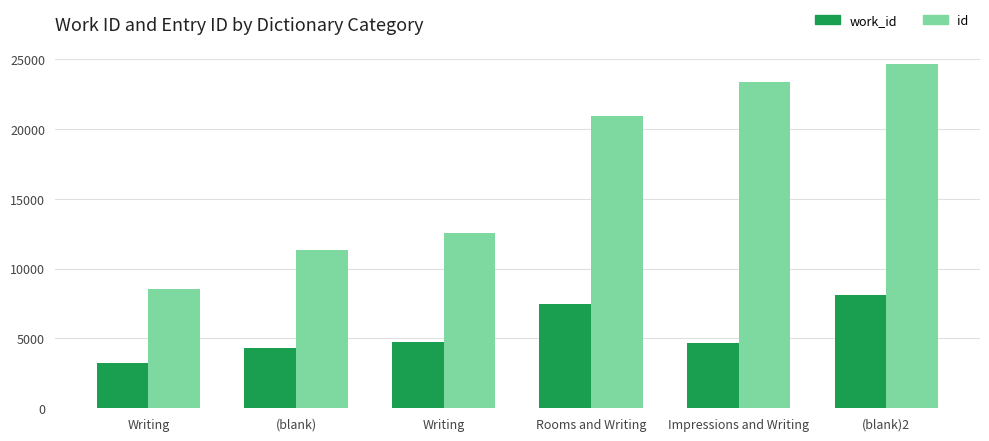

How many bars are there in total?

12